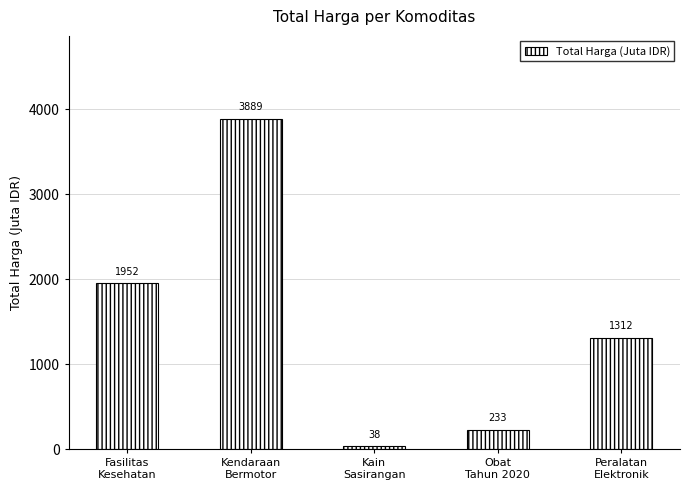

The chart shows a value of 5328.3 at Kendaraan
Bermotor. True or false?

False